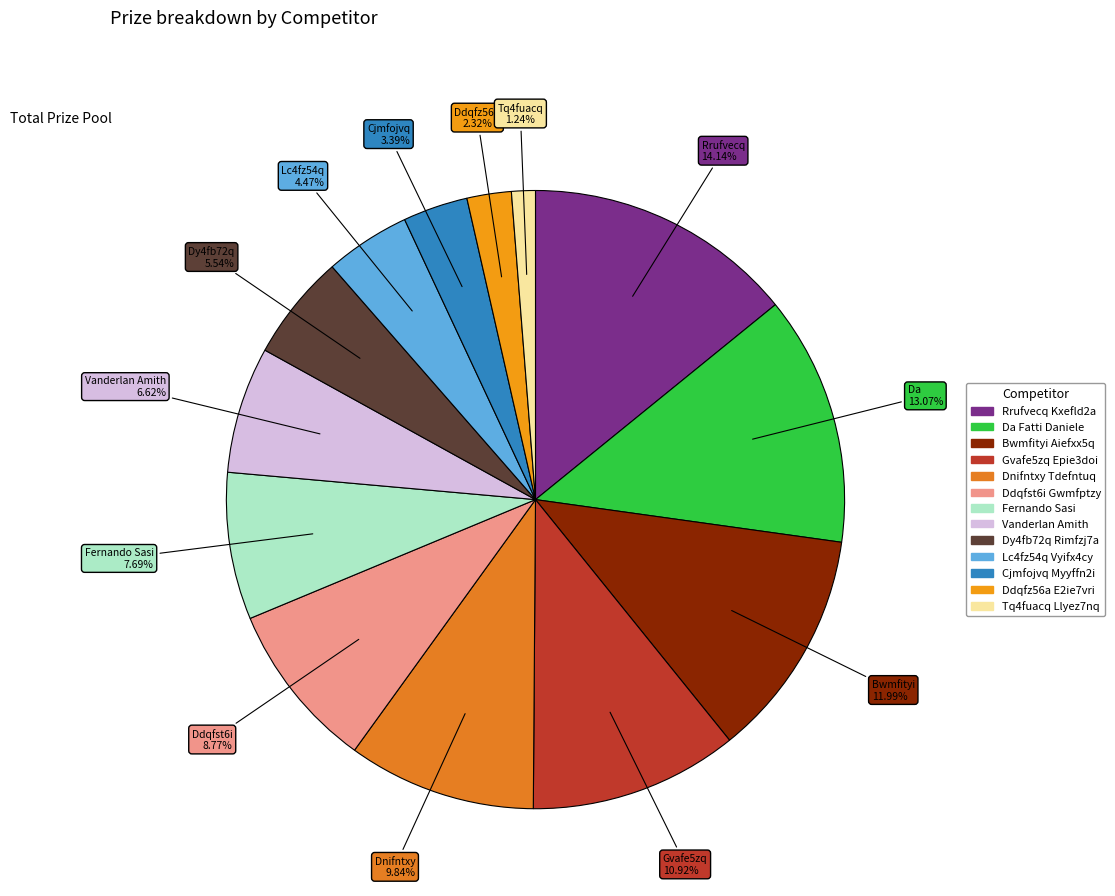

Is the sum of Ddqfst6i Gwmfptzy and Cjmfojvq Myyffn2i greater than half?

No